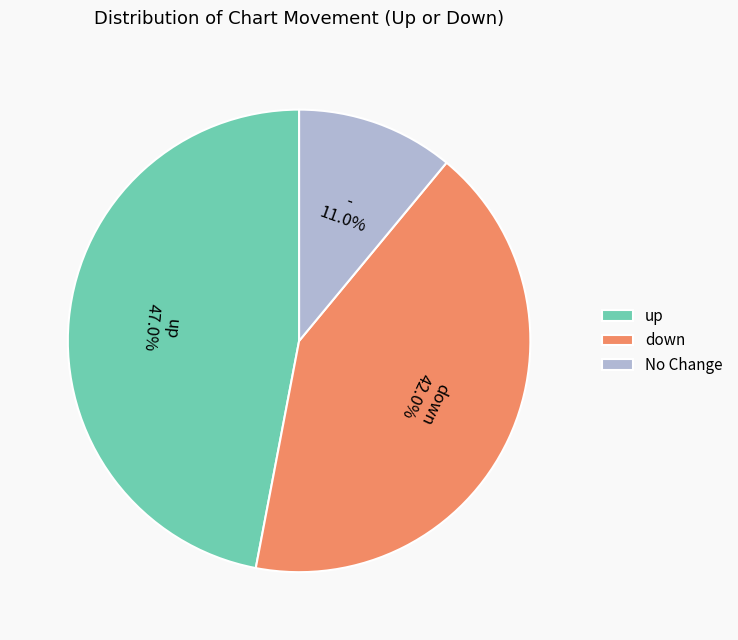

Approximately how many times larger is the value at down compared to -?

3.8